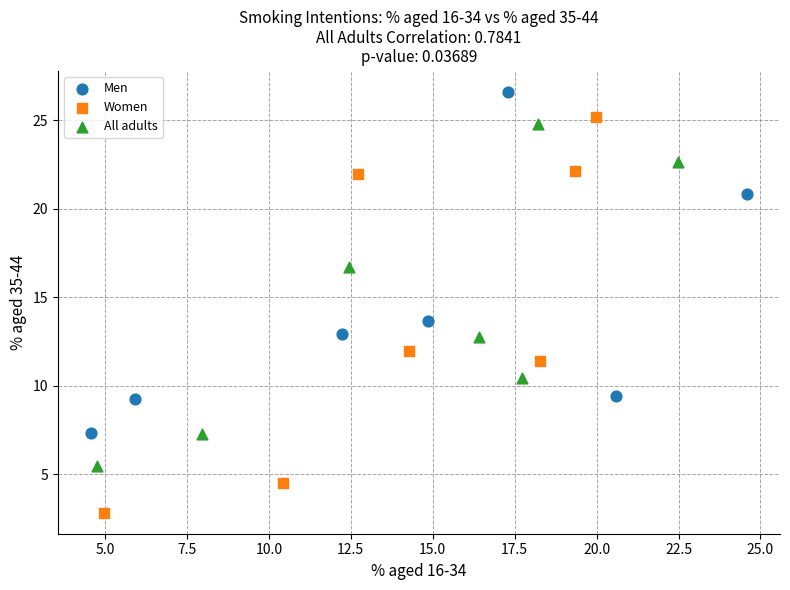

Which series reaches the maximum Y coordinate?

Men